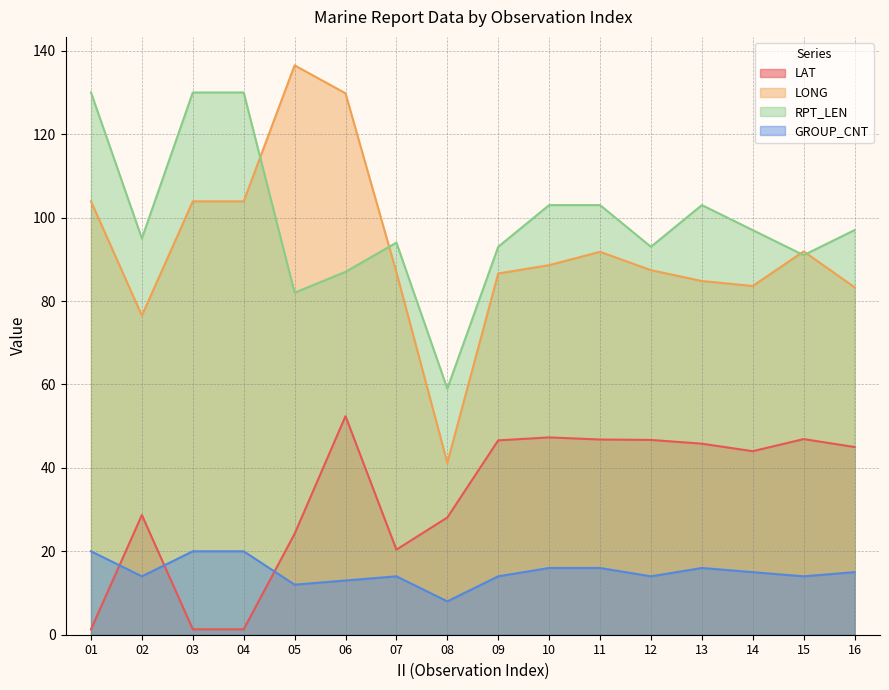

List the series in order of their peak value, highest first.

LONG, RPT_LEN, LAT, GROUP_CNT